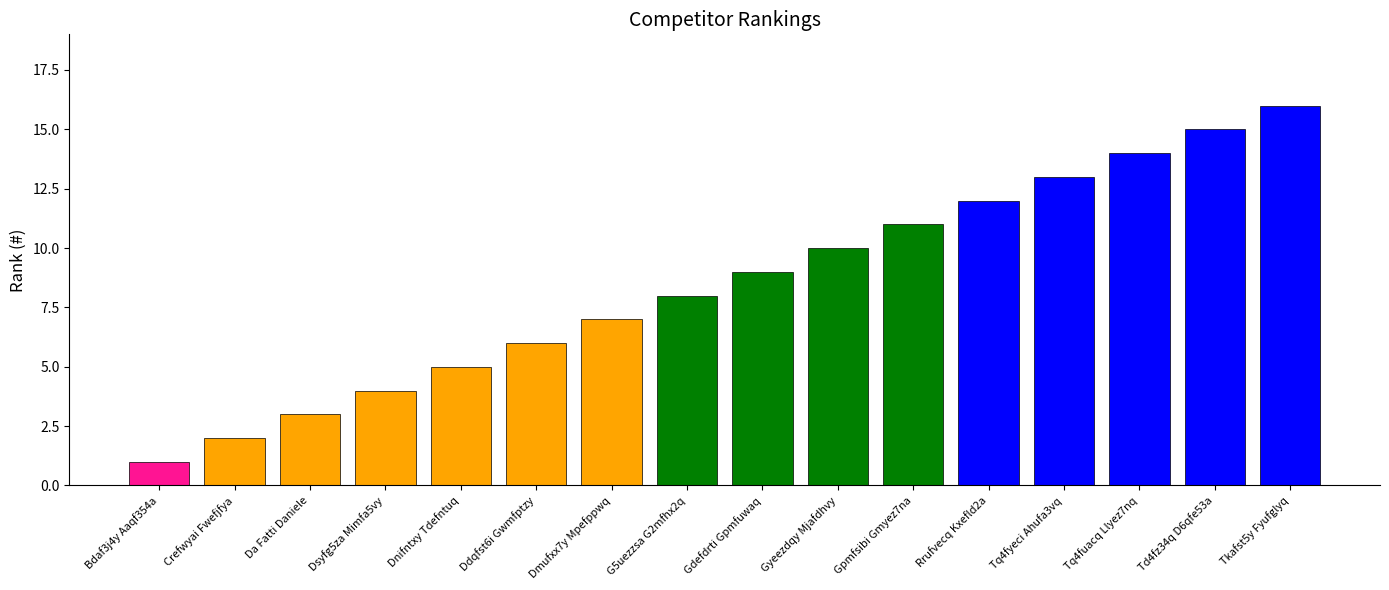

What is the label of the 5th bar from the right?

Rrufvecq Kxefld2a